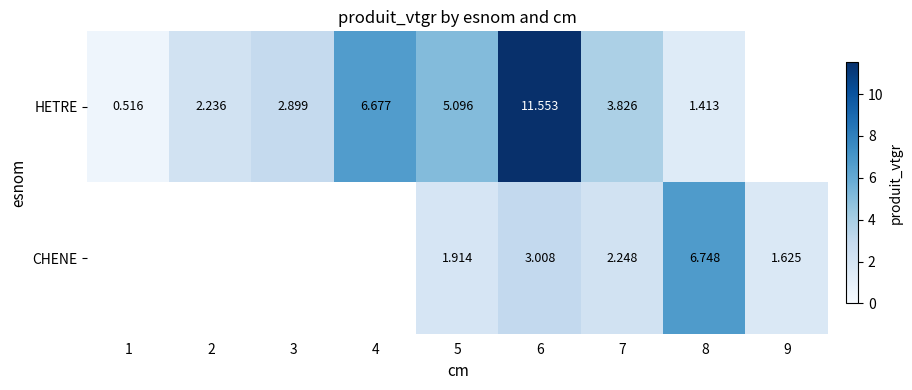

Rank the series at 6 from lowest to highest value.

CHENE, HETRE